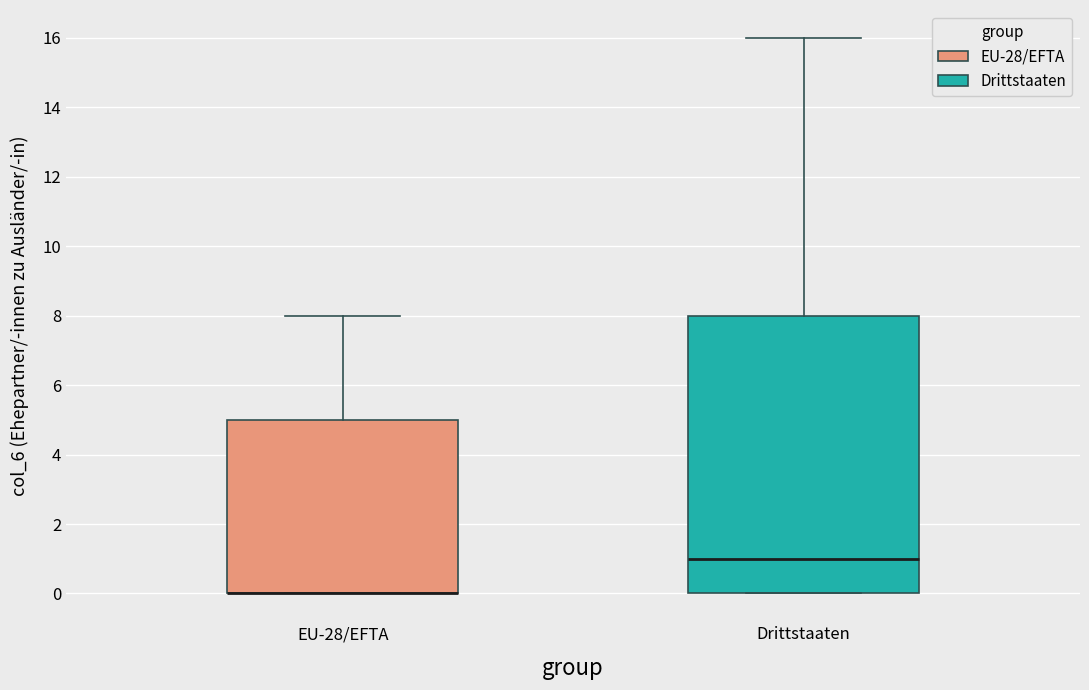

Where is the upper edge of the box for EU-28/EFTA on the y-axis? The values are not printed on the chart, so give them approximately, as read against the axis.

5